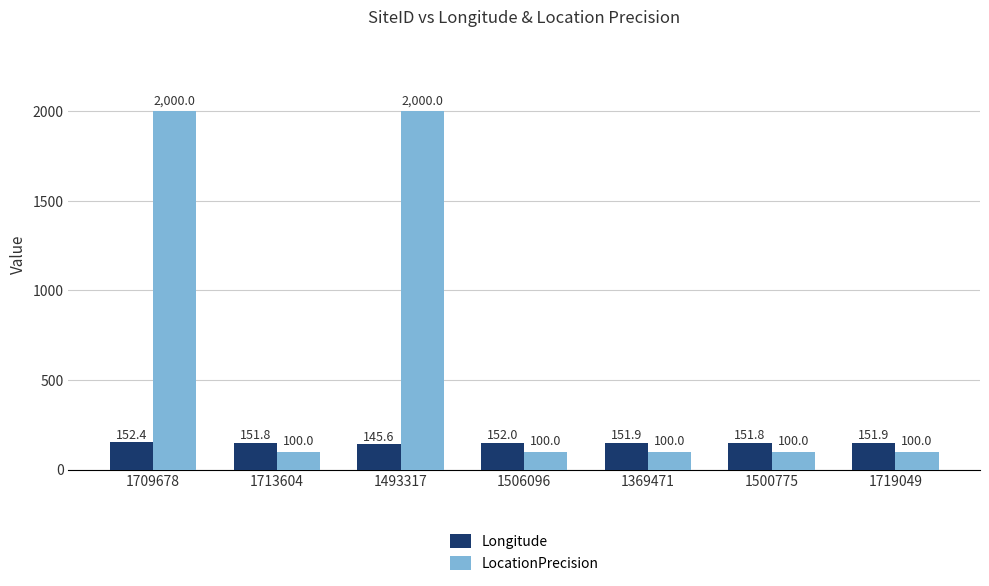

Reading right to left, transcribe all the data shown in this chart.

Longitude: 151.9	151.8	151.9	152.0	145.6	151.8	152.4
LocationPrecision: 100.0	100.0	100.0	100.0	2000.0	100.0	2000.0